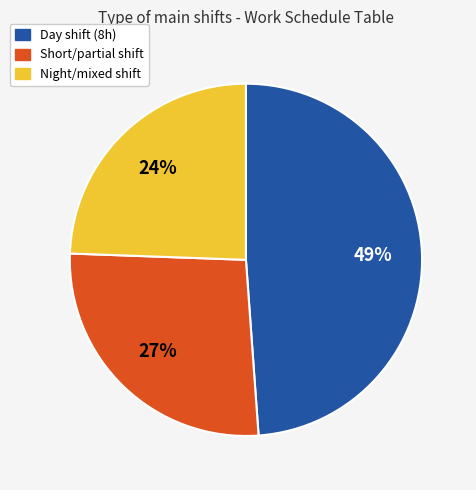

To the nearest percent, what is the average slice percentage?

33%